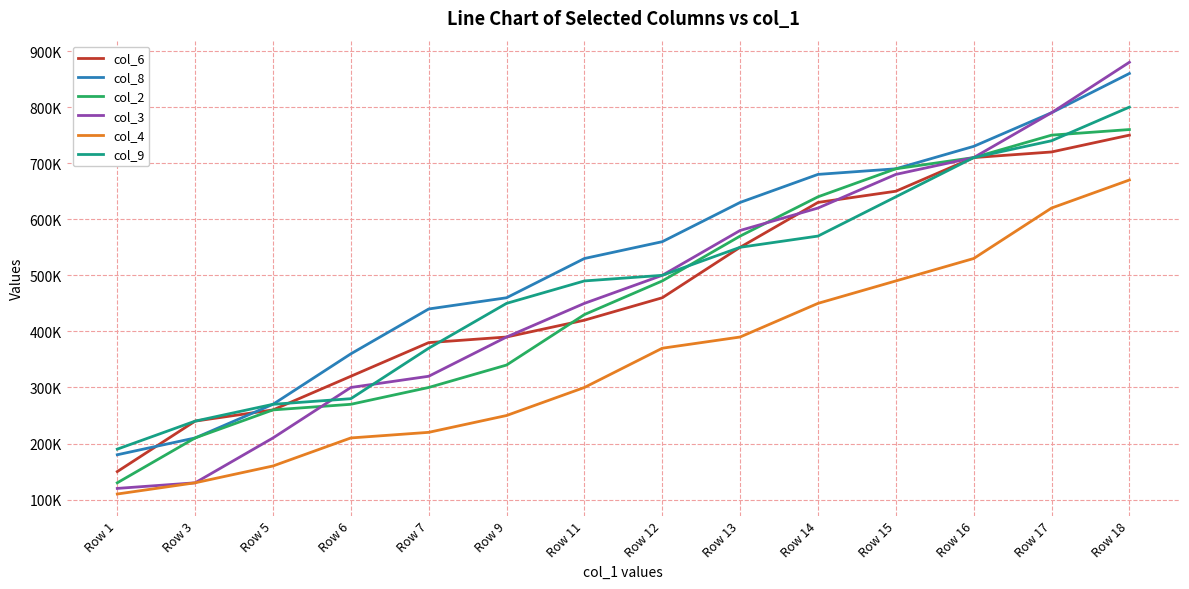

Does the chart display data point markers on the line(s)?

No